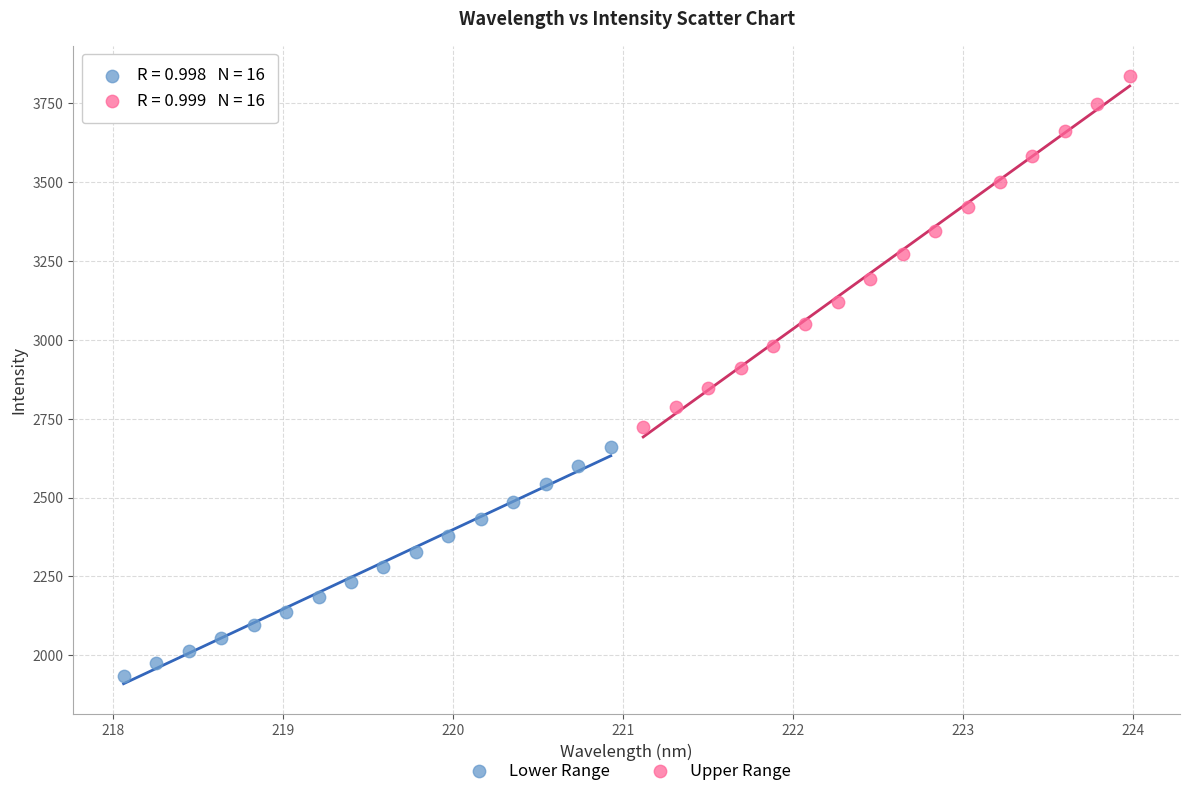

Which series reaches the maximum Y coordinate?

Upper Range